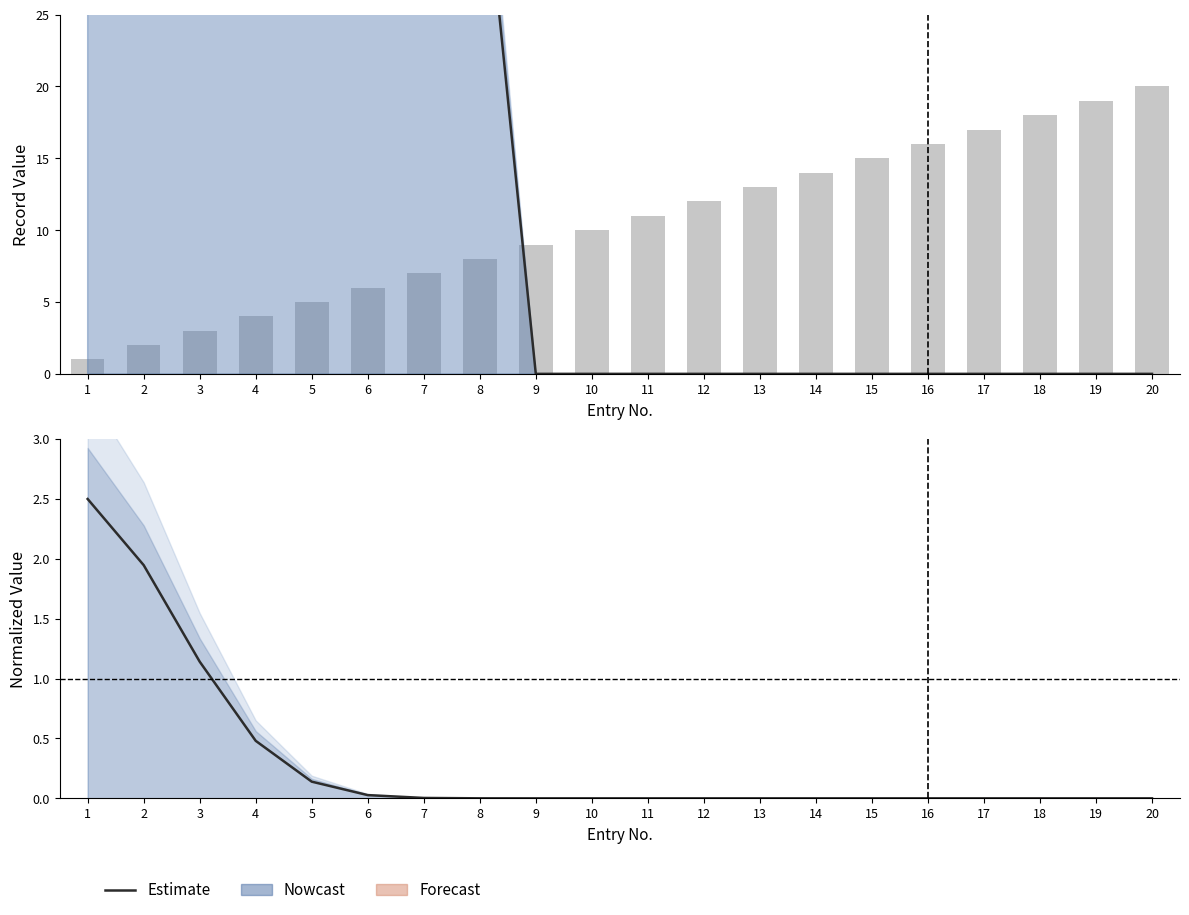

Which series has the widest spread of values?

No (raw count)